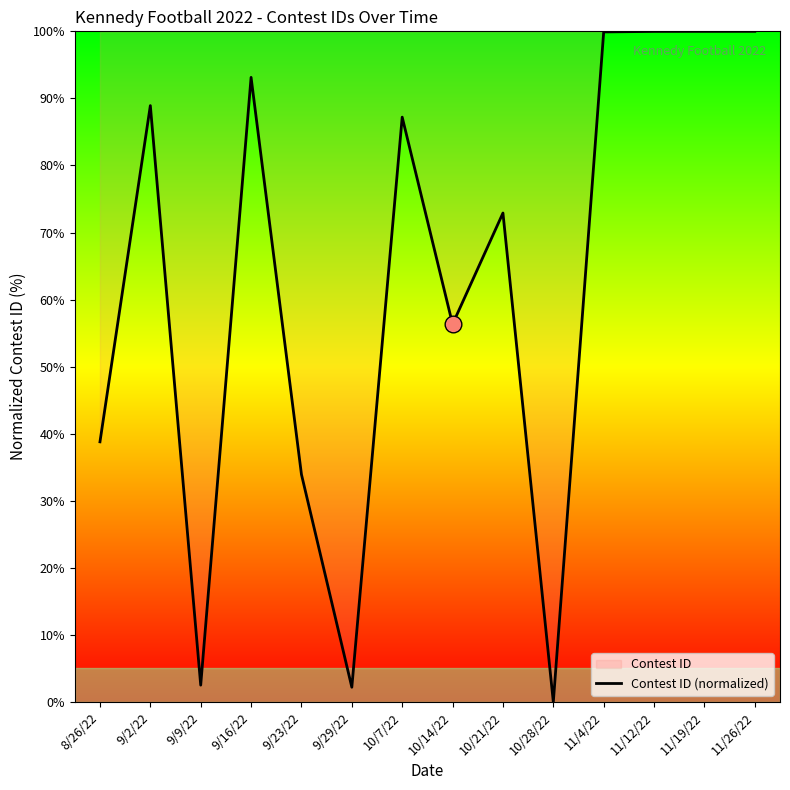

At which category does the chart reach its minimum across all series?

10/28/22